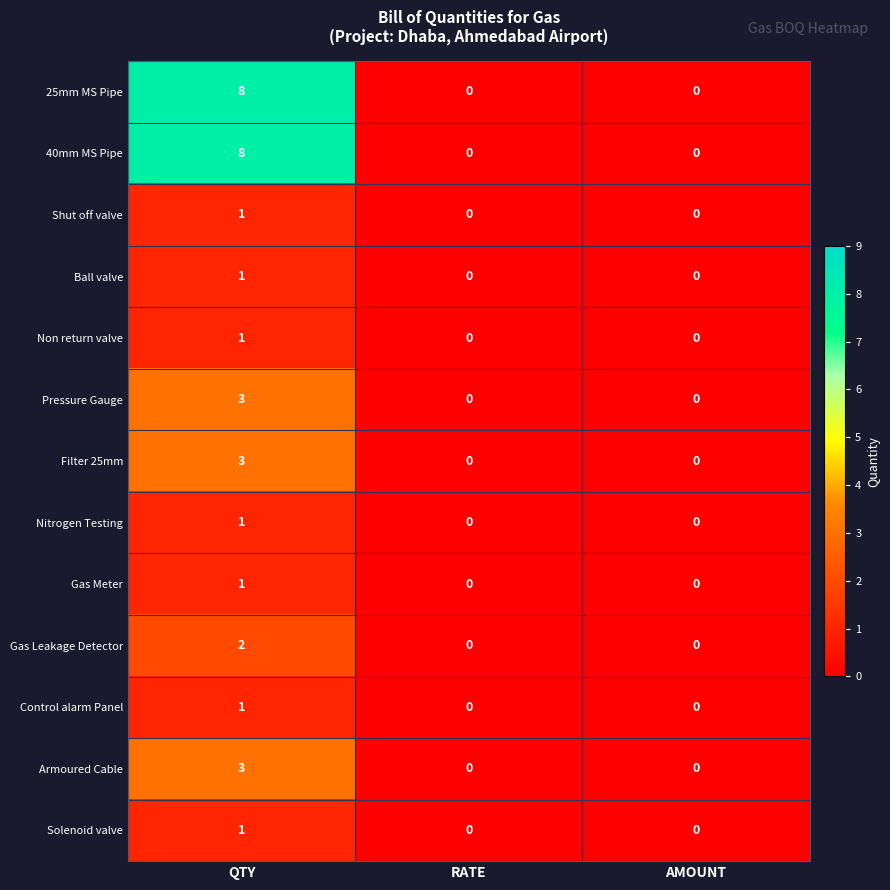

What is the average value of the 40mm MS Pipe series?

3